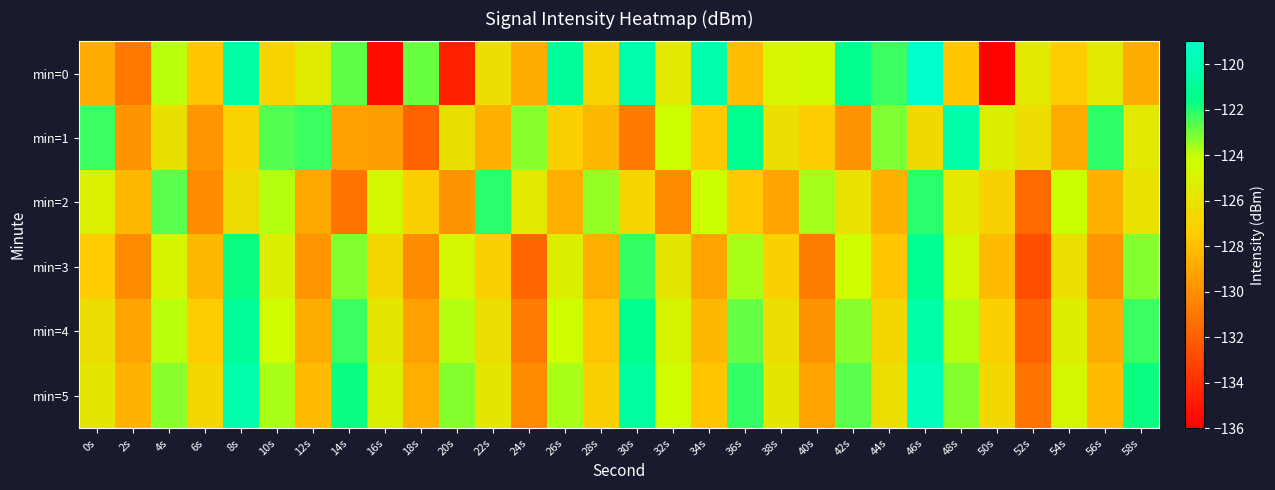

What is the total value across all series at 16s?

-767.2